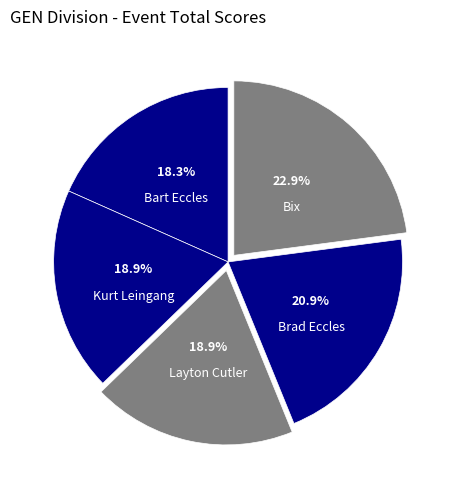

Combined, what portion of the pie is Layton Cutler and Brad Eccles?

39.8%